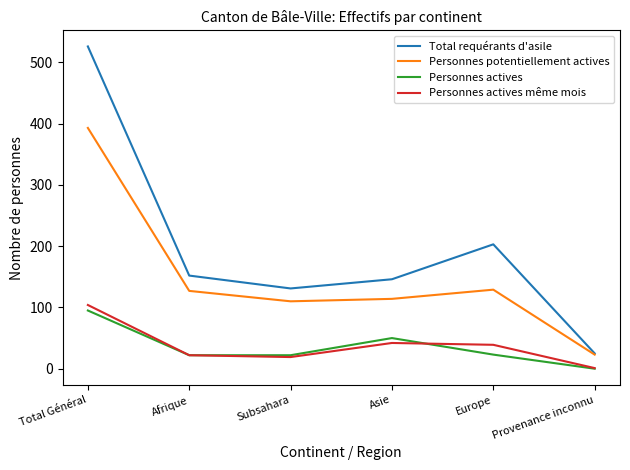

True or false: Total requérants d'asile has a value of 273 at Europe.

False